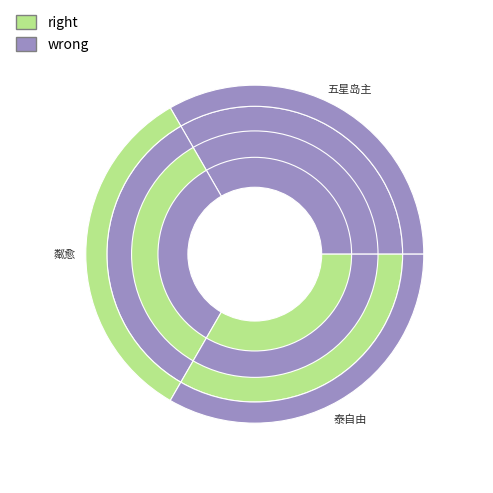

What is the total percentage of 五星岛主 and 粼愈?

50.0%